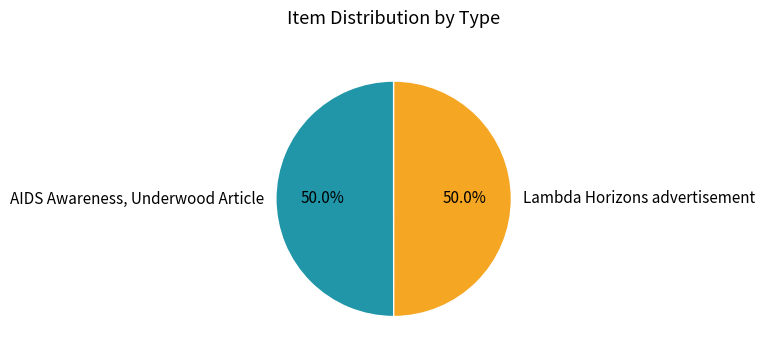

What is the ratio of the value at Lambda Horizons advertisement to the value at AIDS Awareness, Underwood Article?

1.0